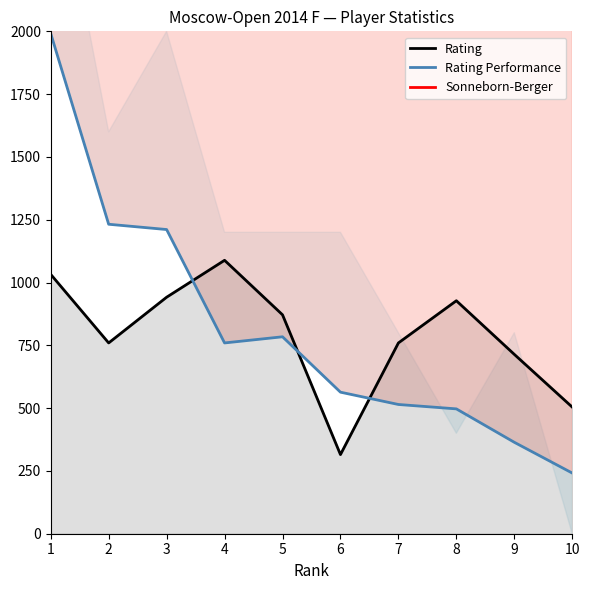

How many interior local peaks does the Sonneborn-Berger series have?

1